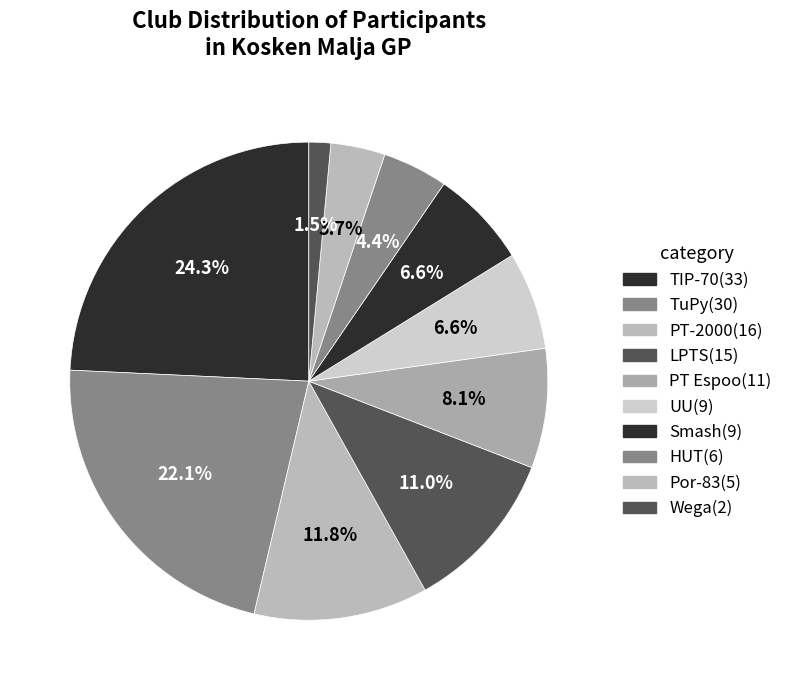

How many slices are in this pie chart?

10